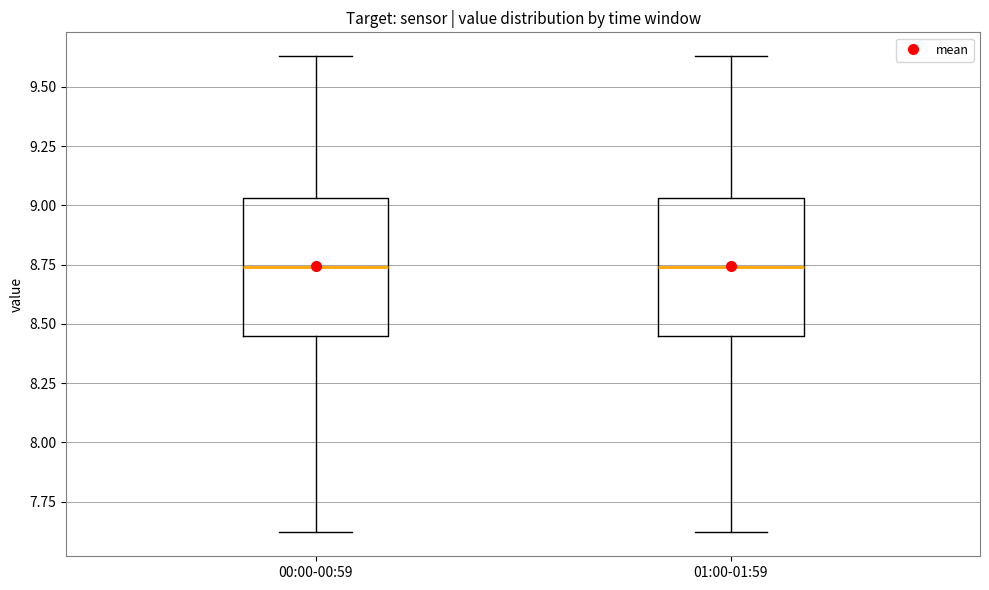

Where does the lower whisker of the box for 00:00-00:59 end on the y-axis? The values are not printed on the chart, so give them approximately, as read against the axis.

7.60